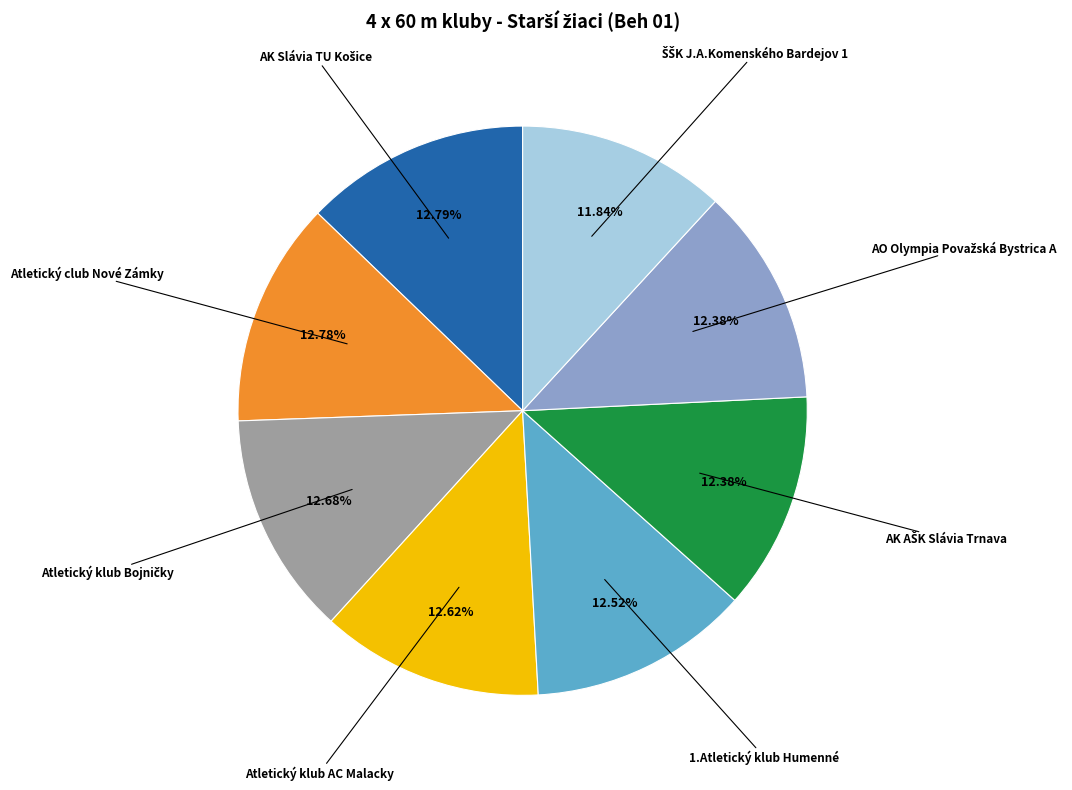

Is there a majority slice in this chart?

No